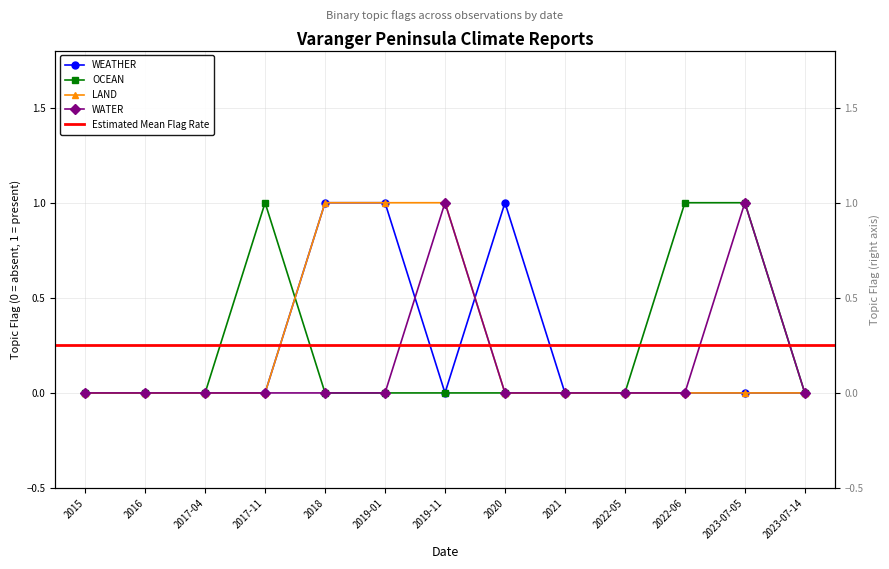

Reading left to right, extract all data points from this chart.

WEATHER: 2015=0	2016=0	2017-04=0	2017-11=0	2018=1	2019-01=1	2019-11=0	2020=1	2021=0	2022-05=0	2022-06=0	2023-07-05=0	2023-07-14=0
OCEAN: 2015=0	2016=0	2017-04=0	2017-11=1	2018=0	2019-01=0	2019-11=0	2020=0	2021=0	2022-05=0	2022-06=1	2023-07-05=1	2023-07-14=0
LAND: 2015=0	2016=0	2017-04=0	2017-11=0	2018=1	2019-01=1	2019-11=1	2020=0	2021=0	2022-05=0	2022-06=0	2023-07-05=0	2023-07-14=0
WATER: 2015=0	2016=0	2017-04=0	2017-11=0	2018=0	2019-01=0	2019-11=1	2020=0	2021=0	2022-05=0	2022-06=0	2023-07-05=1	2023-07-14=0